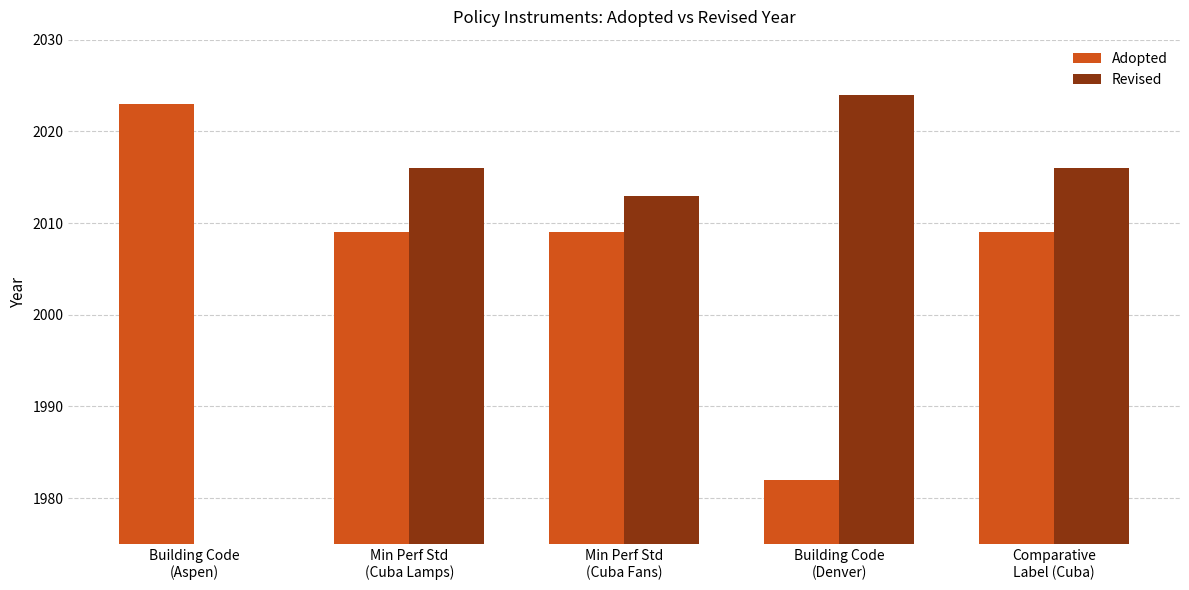

How many bars are there in total?

10